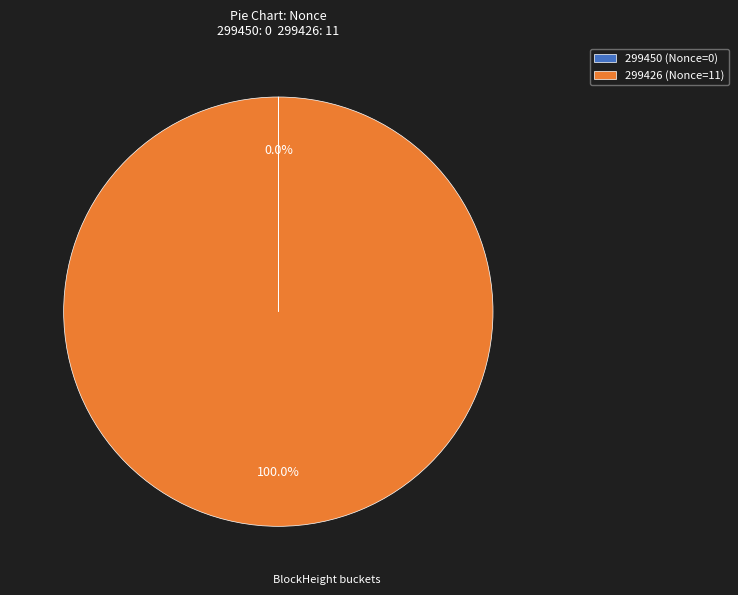

Does 299426 (Nonce=11) account for over 50% of the chart?

Yes